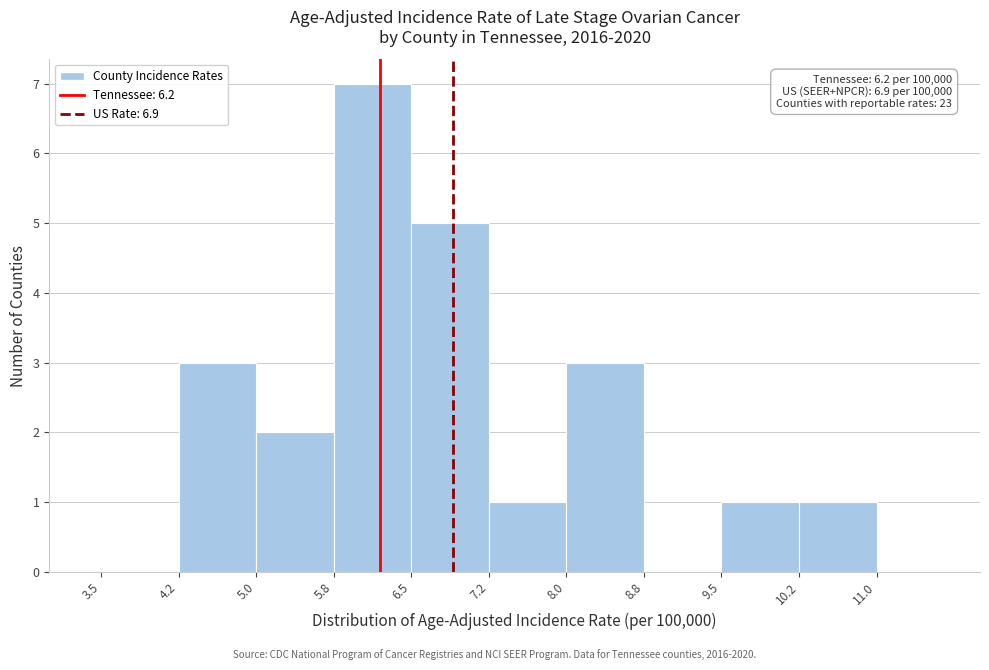

Over which range of the x-axis is the bar tallest?

5.8 to 6.5